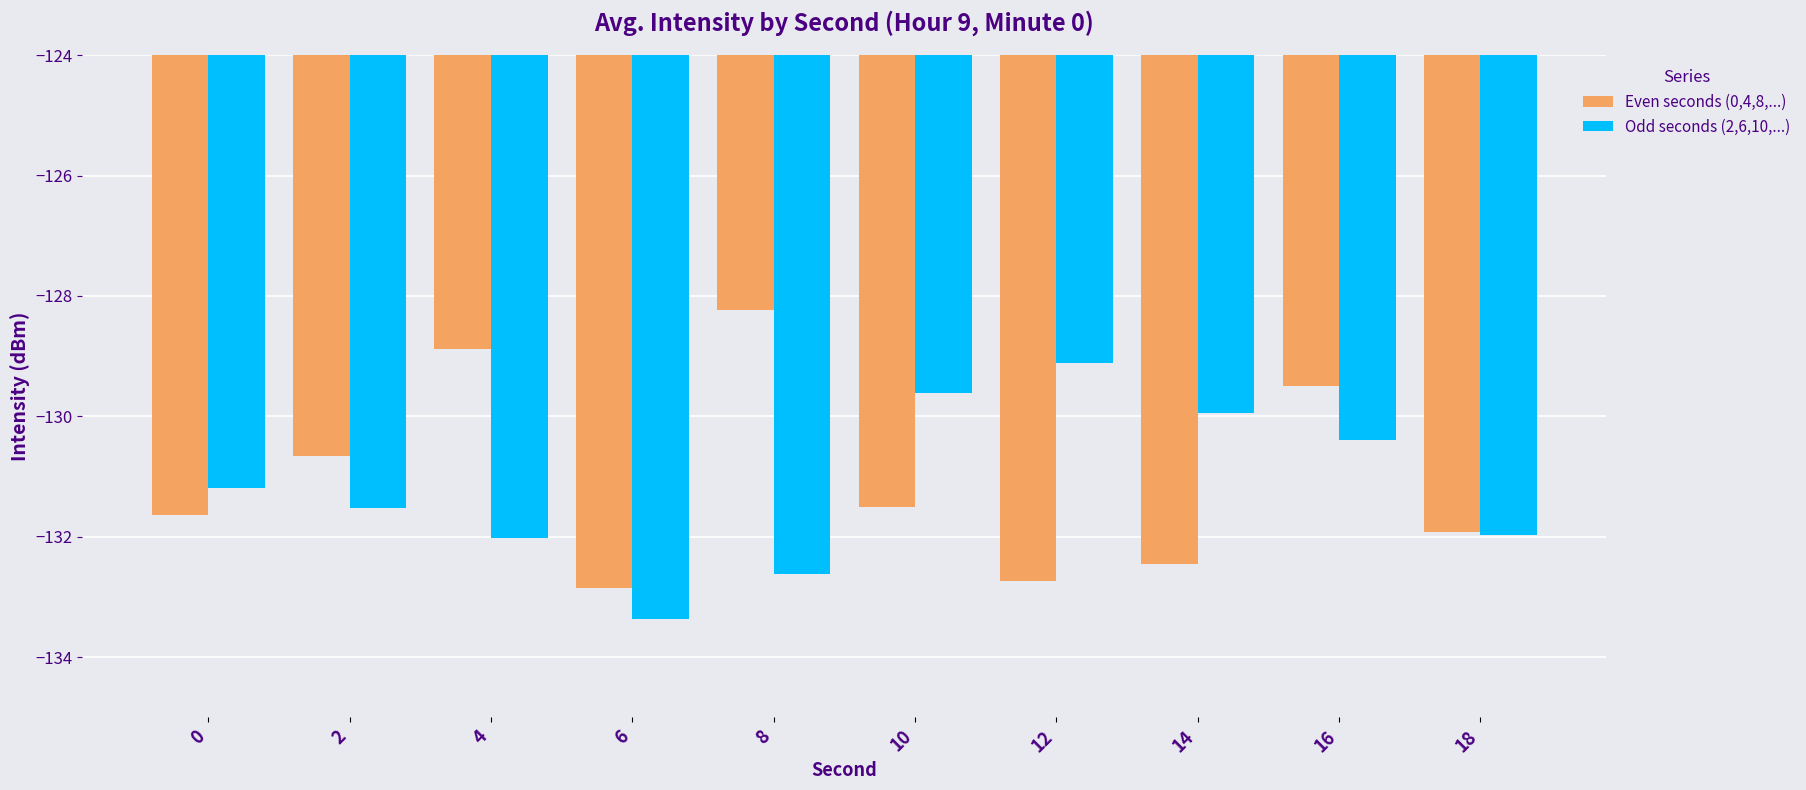

What is the difference between the highest and lowest values at 10?

1.9